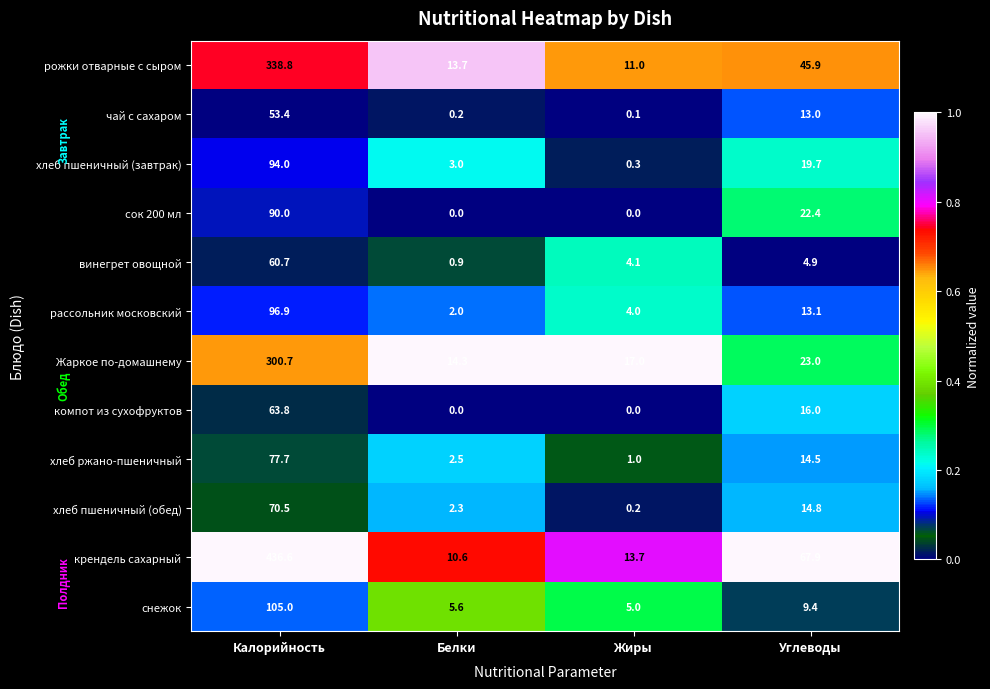

What is the difference between the maximum and minimum values in the рассольник московский series?

94.9